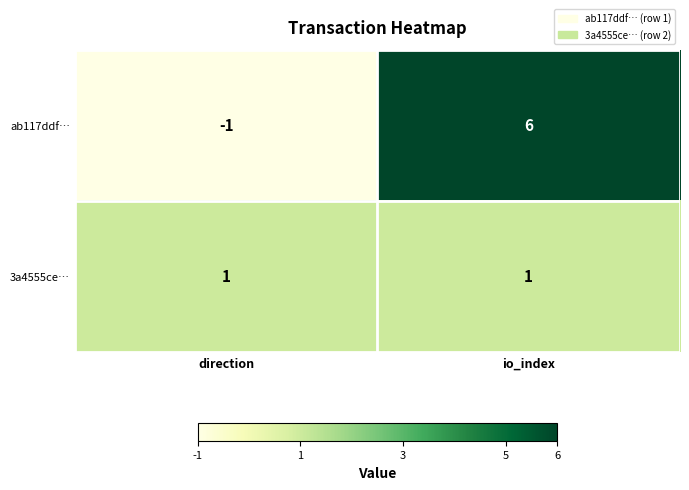

Which category has the highest value across all series?

io_index